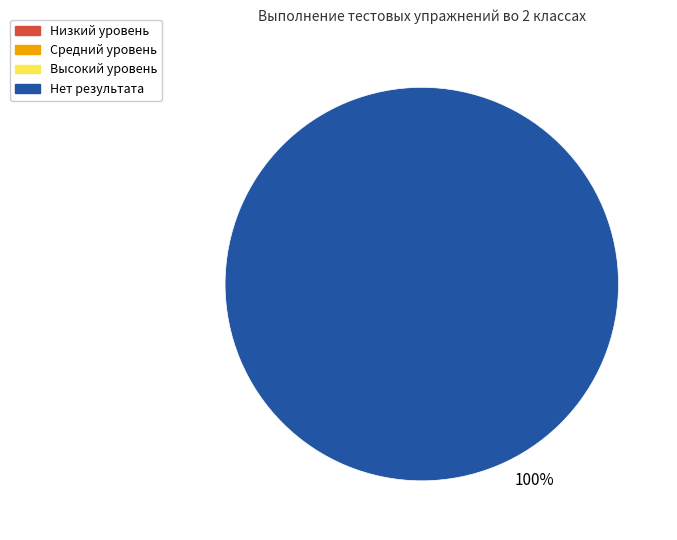

How many segments does this pie chart have?

1